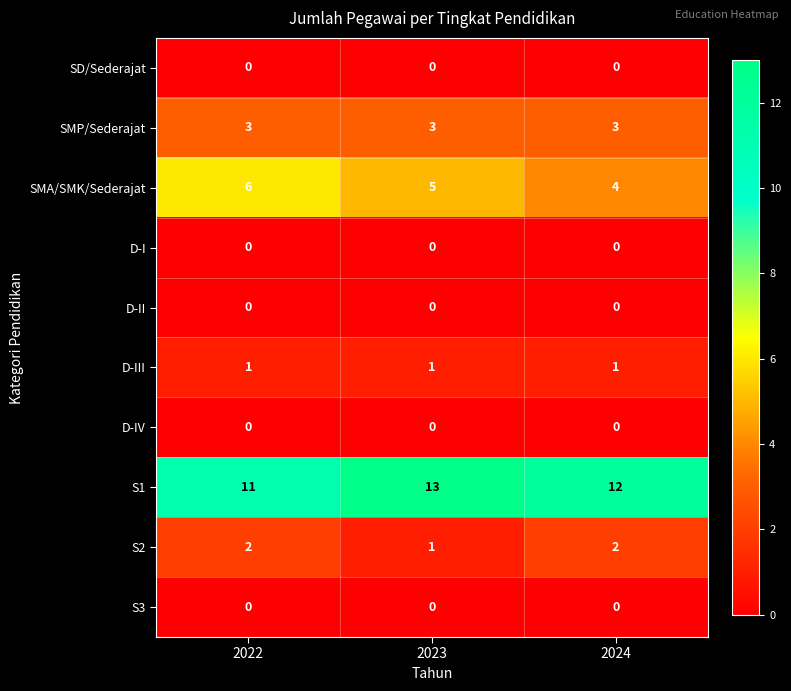

What is the total value across all series at 2024?

22